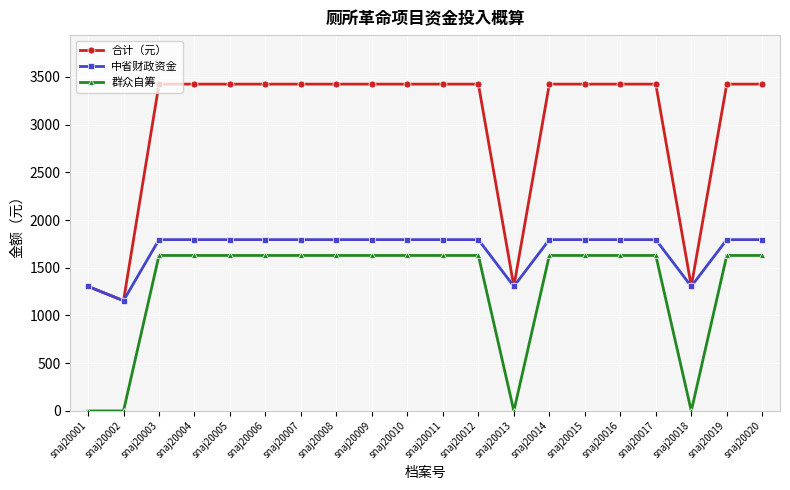

Reading left to right, extract all data points from this chart.

合计（元）: 1305	1155	3424	3424	3424	3424	3424	3424	3424	3424	3424	3424	1305	3424	3424	3424	3424	1305	3424	3424
中省财政资金: 1305	1155	1795	1795	1795	1795	1795	1795	1795	1795	1795	1795	1305	1795	1795	1795	1795	1305	1795	1795
群众自筹: 0	0	1629	1629	1629	1629	1629	1629	1629	1629	1629	1629	0	1629	1629	1629	1629	0	1629	1629